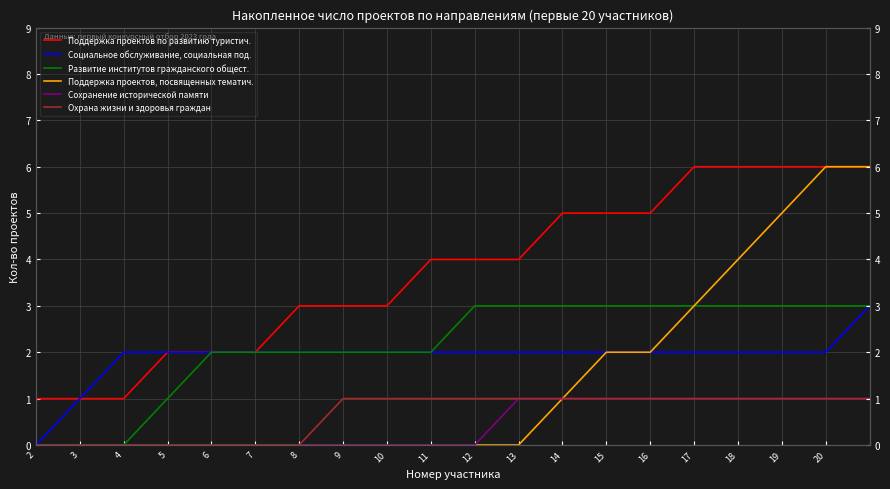

Which series has the widest spread of values?

Поддержка проектов, посвященных тематич.